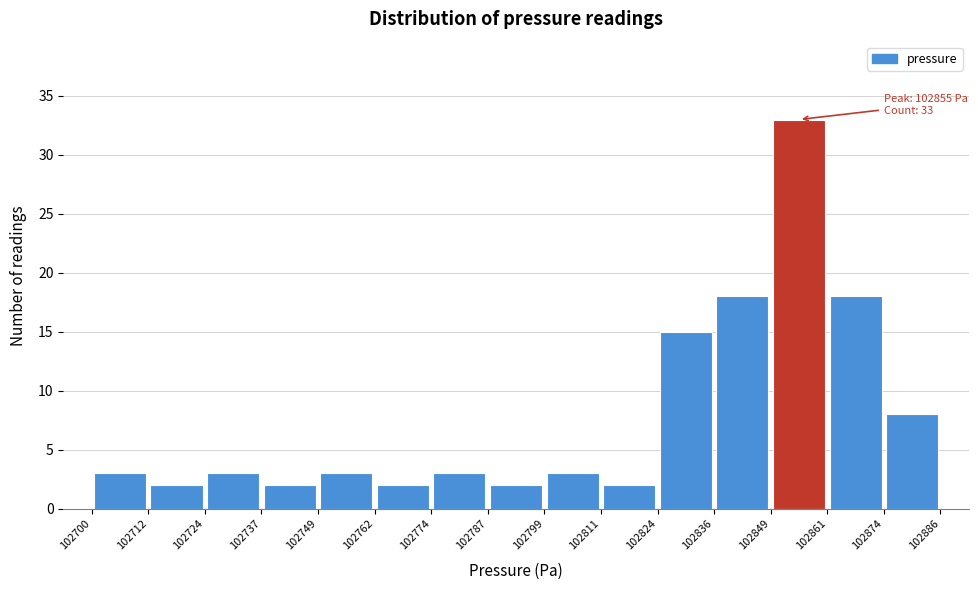

Over which range of the x-axis is the bar tallest?

102849 to 102861